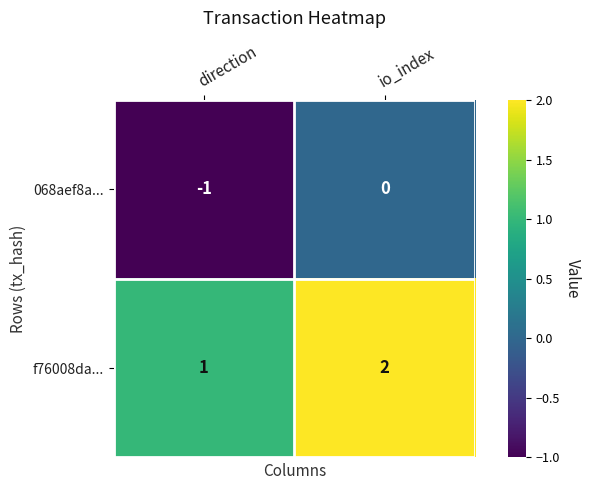

List the series in order of their peak value, highest first.

f76008da..., 068aef8a...